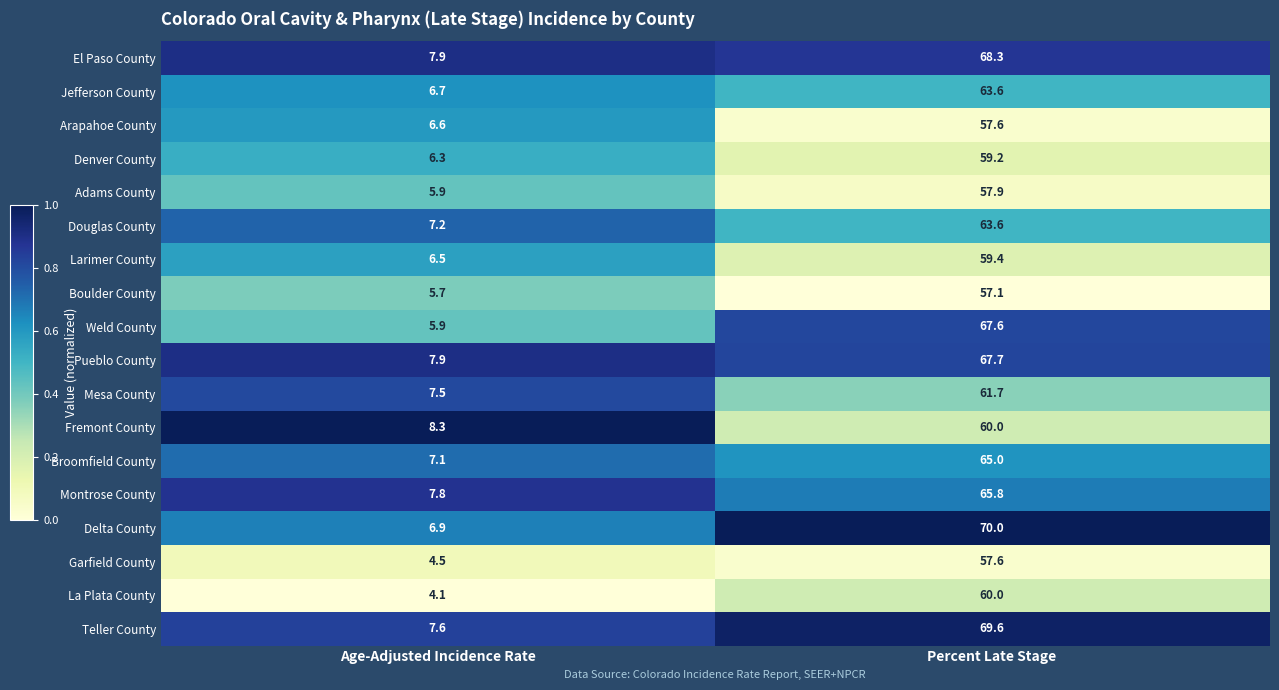

What is the sum of all Teller County values?

77.2